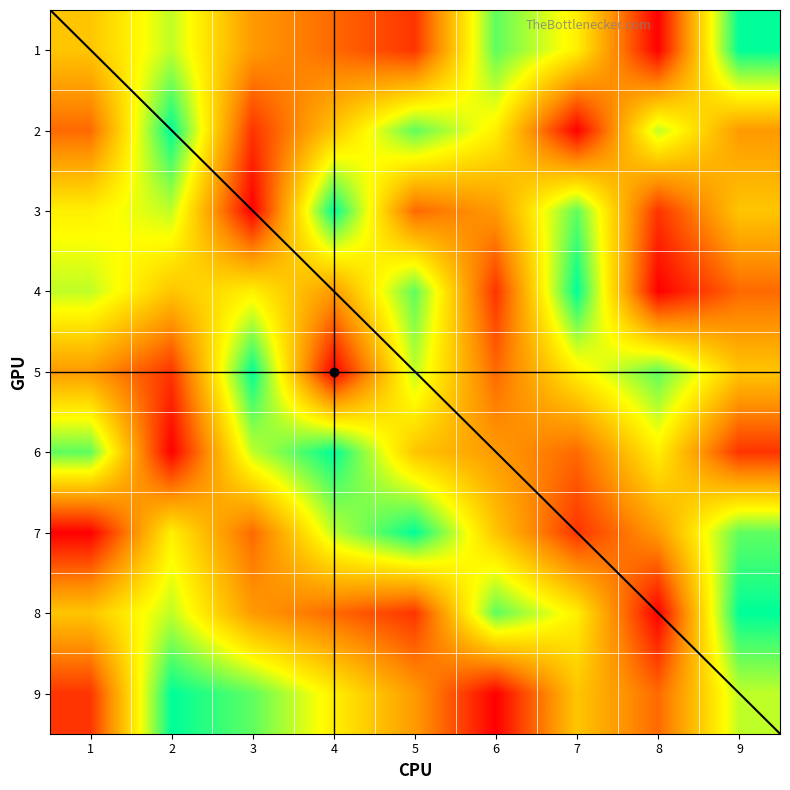

List the series in order of their peak value, lowest first.

1, 2, 3, 4, 5, 6, 7, 8, 9